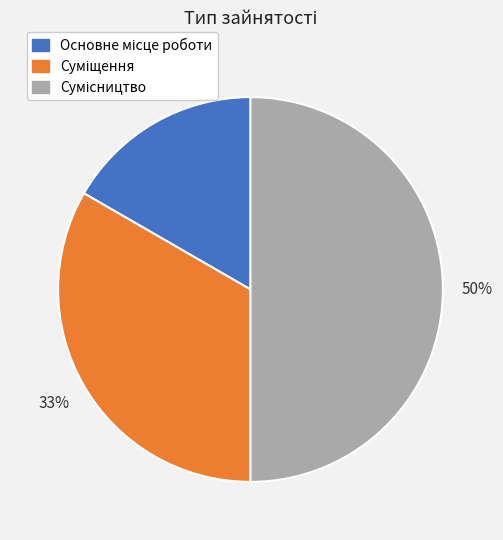

To the nearest percent, what is the average slice percentage?

33%